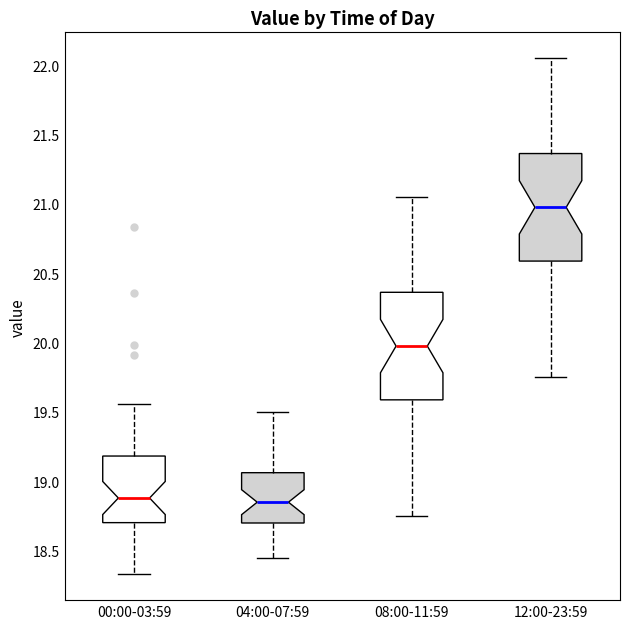

Reading left to right, transcribe this box plot: for each box, give where its median line is, the range the box spans, and where its two whiskers end, as read against the y-axis. The values are not printed on the chart, so give them approximately, as read against the axis.

00:00-03:59: median 18.90, box 18.70 to 19.20, whiskers 18.35 to 19.55
04:00-07:59: median 18.85, box 18.70 to 19.05, whiskers 18.45 to 19.50
08:00-11:59: median 20.00, box 19.60 to 20.35, whiskers 18.75 to 21.05
12:00-23:59: median 21.00, box 20.60 to 21.35, whiskers 19.75 to 22.05